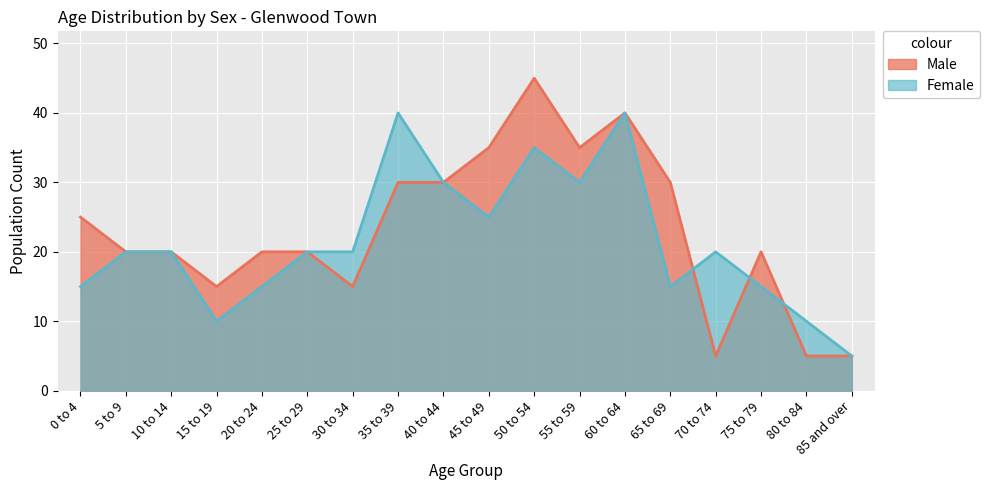

How many categories are shown in the chart?

18